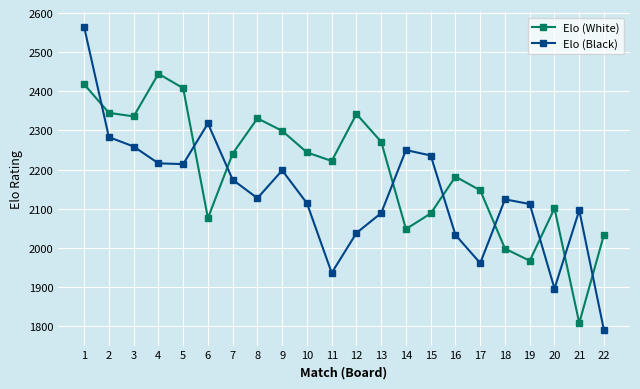

What is the total value across all series at 17?

4108